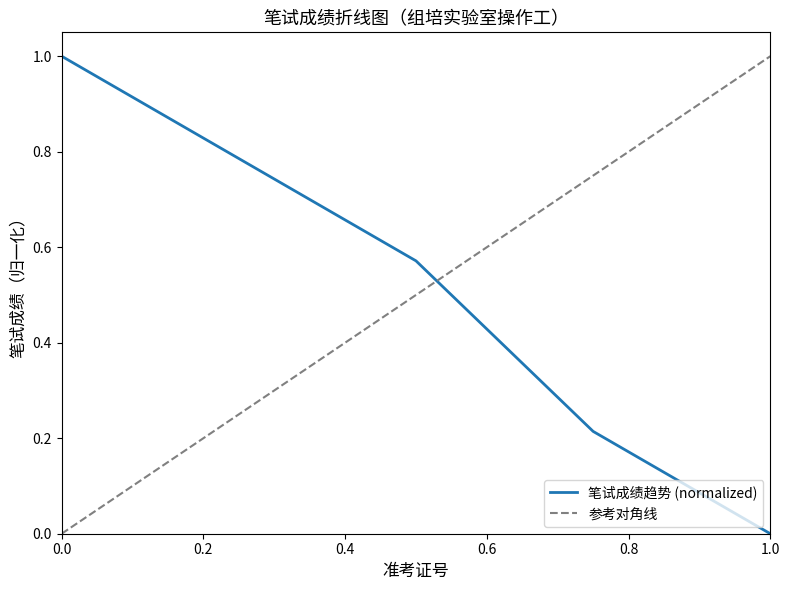

True or false: 笔试成绩趋势 (normalized) has a value of 0.6 at 1.0.

False